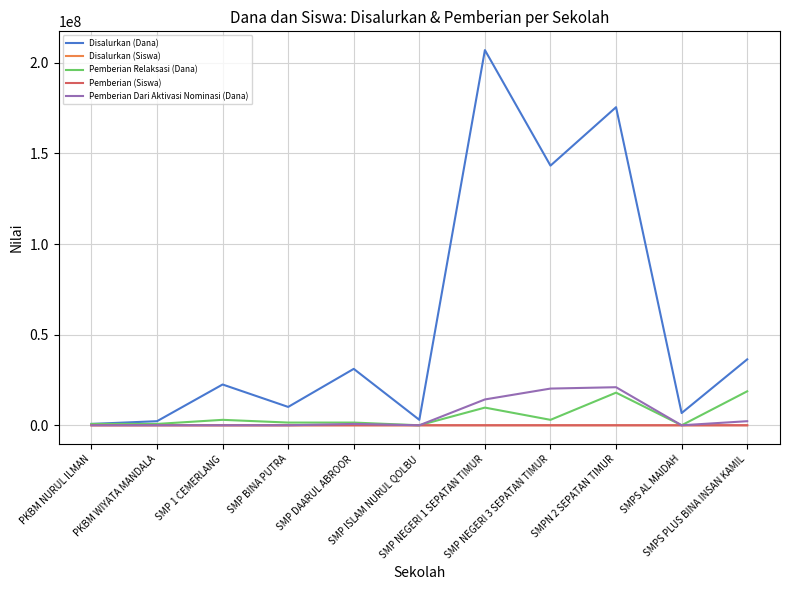

Does the chart have visible grid lines?

Yes